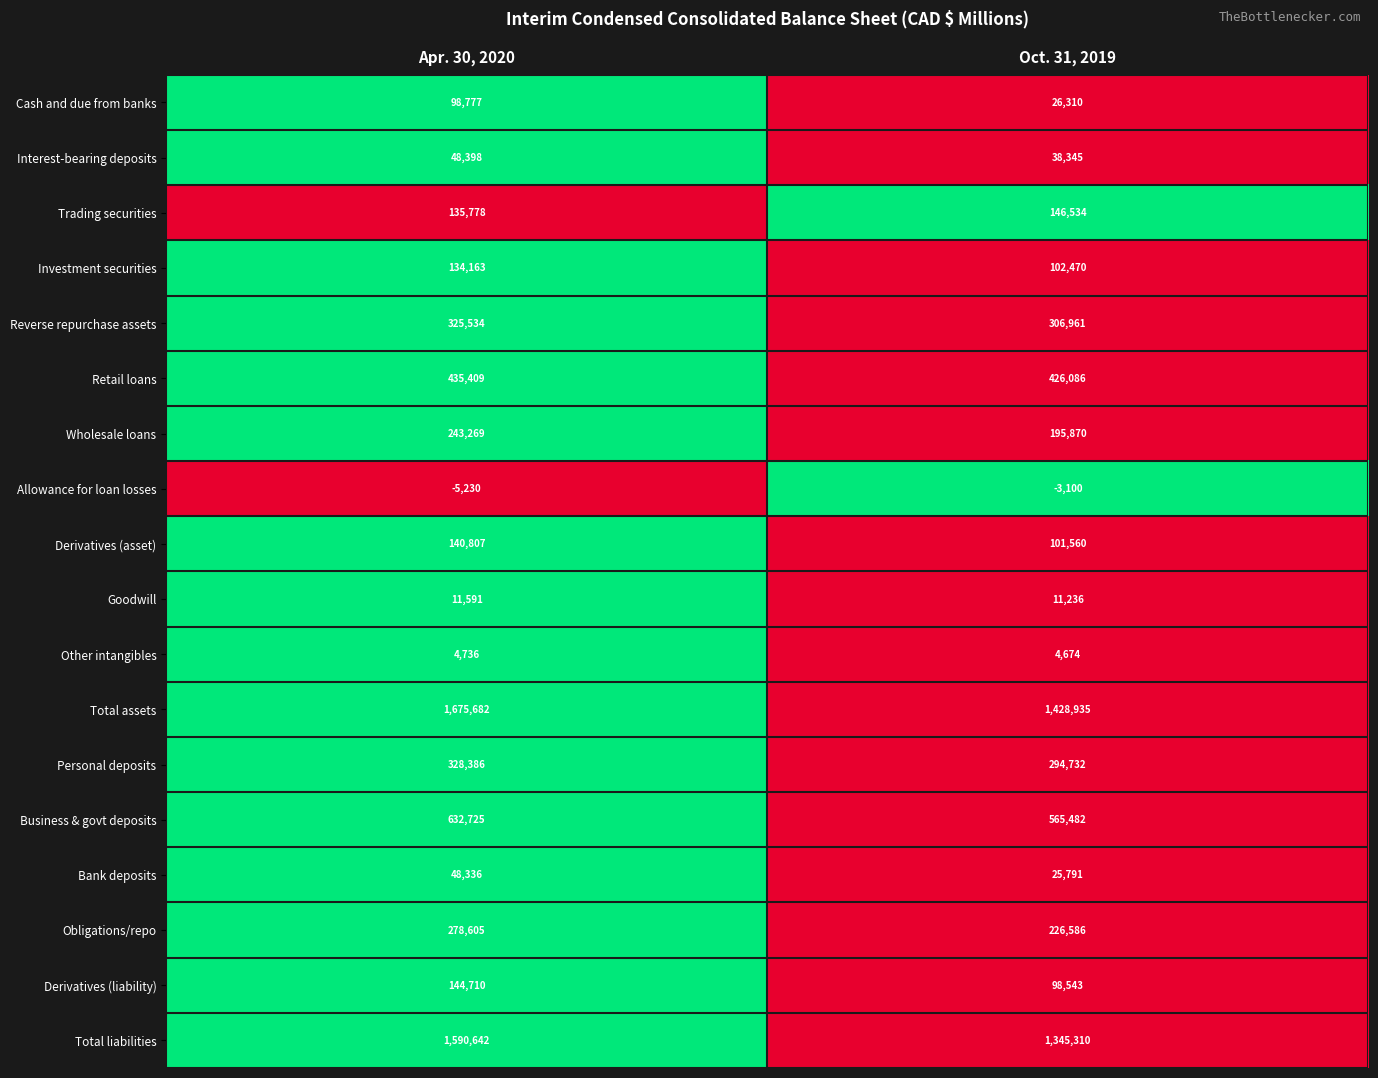

The value of Cash and due from banks at Apr. 30, 2020 is 98777. True or false?

True